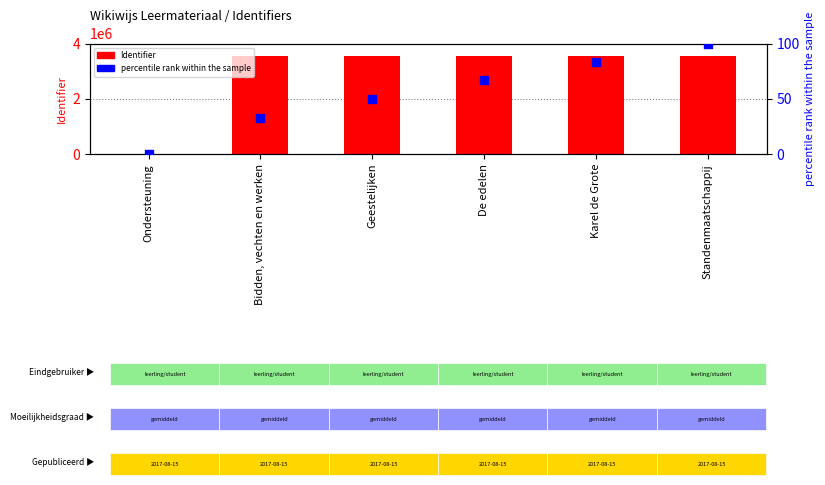

What is the total value across all series at De edelen?

3535337